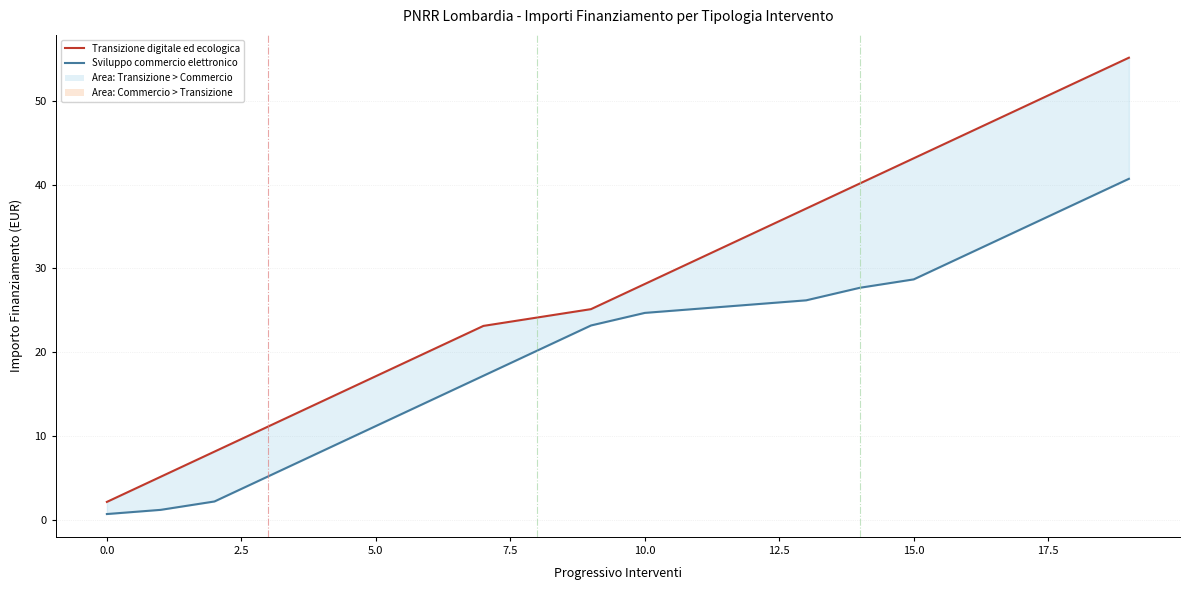

At which category is the sum across all series the highest?

19